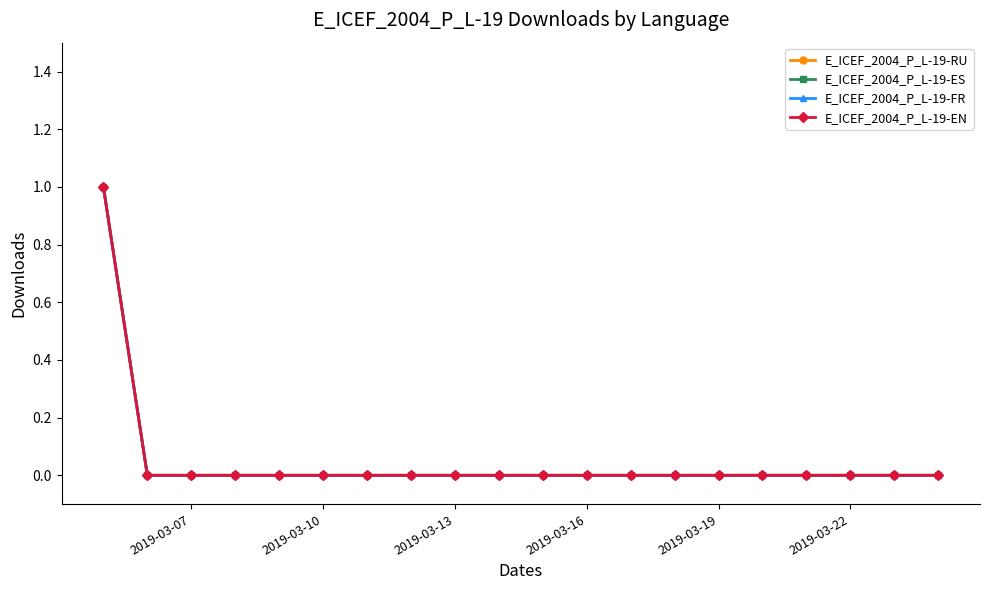

At how many categories does at least one series exceed 0?

1